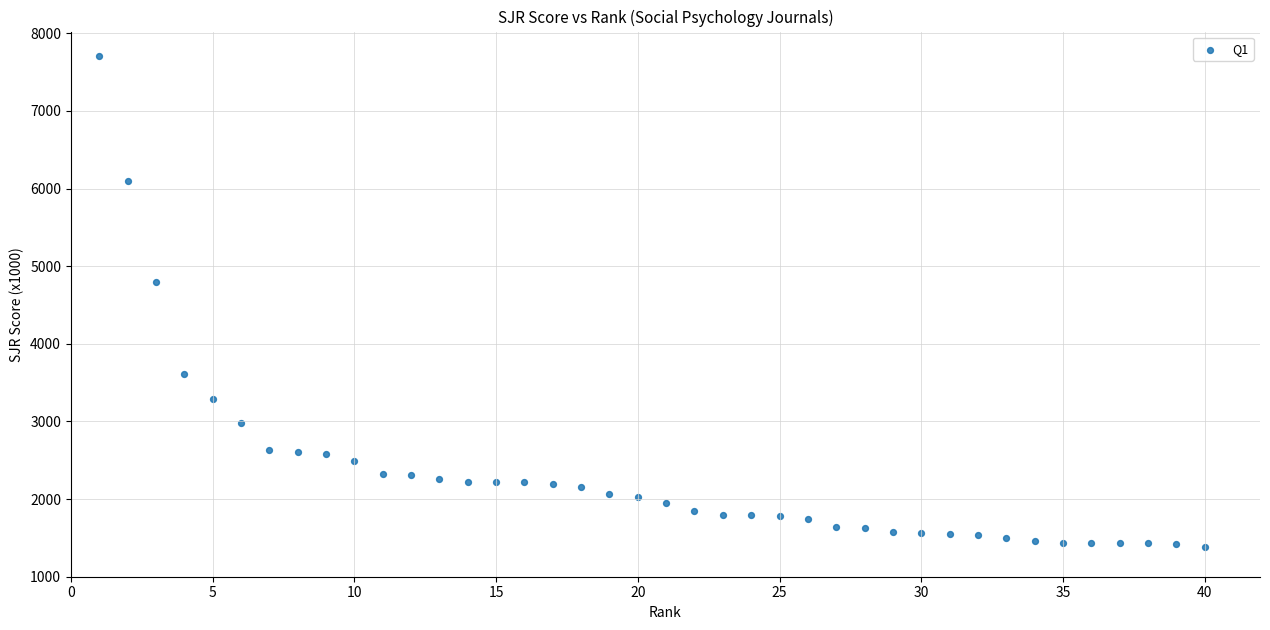

What Y value in the scatter plot is closest to 4545?

4795